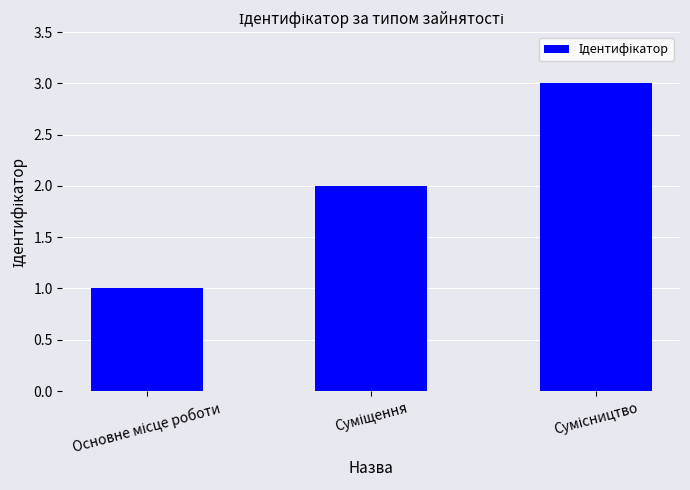

What is the greatest value displayed?

3